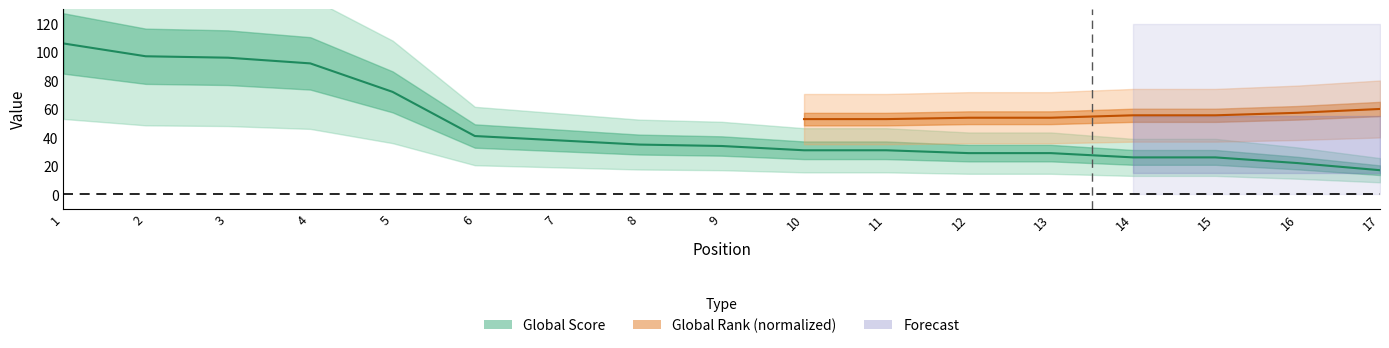

Is this an area chart (filled region under the line)?

No